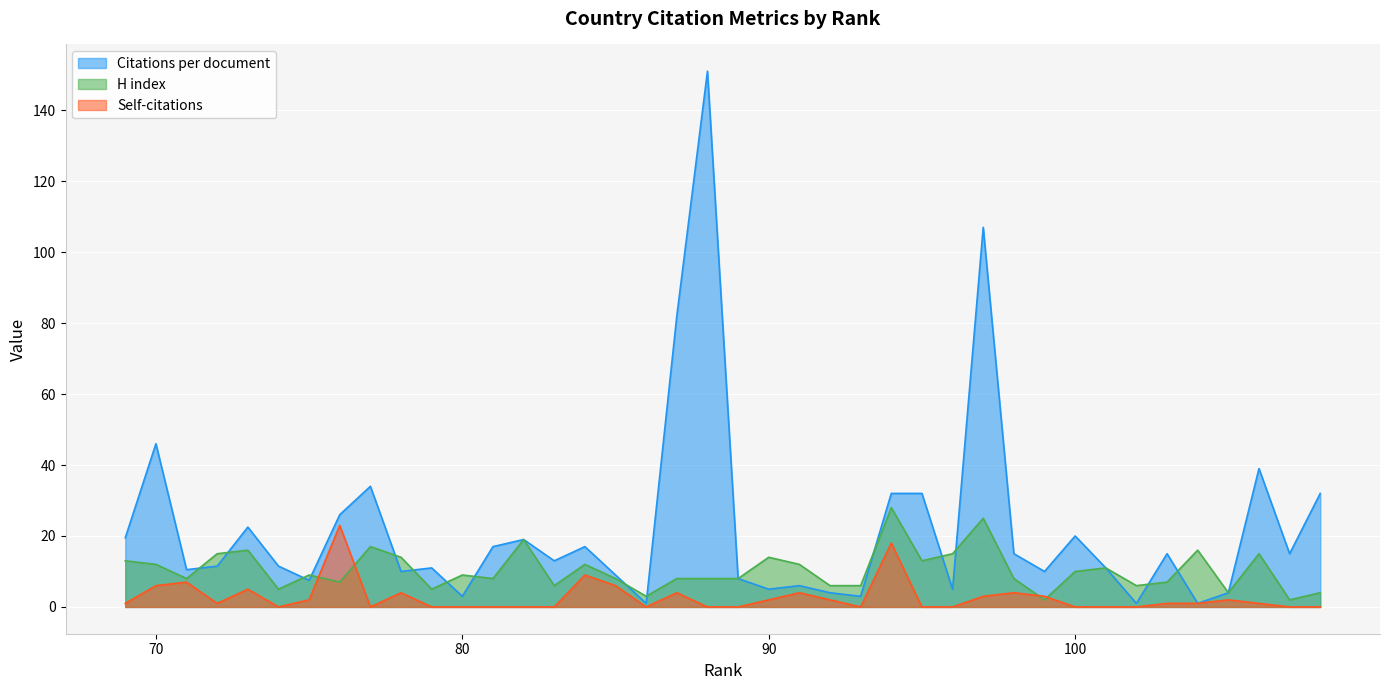

At which category is the sum across all series the highest?

88